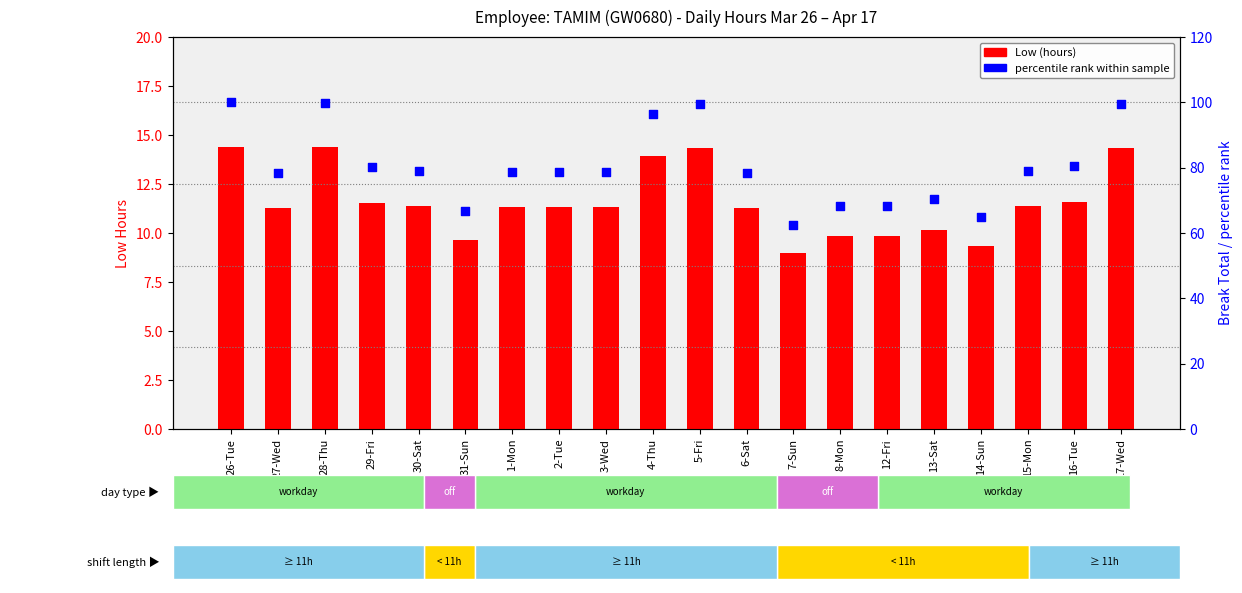

At which category is the sum across all series the highest?

26-Tue